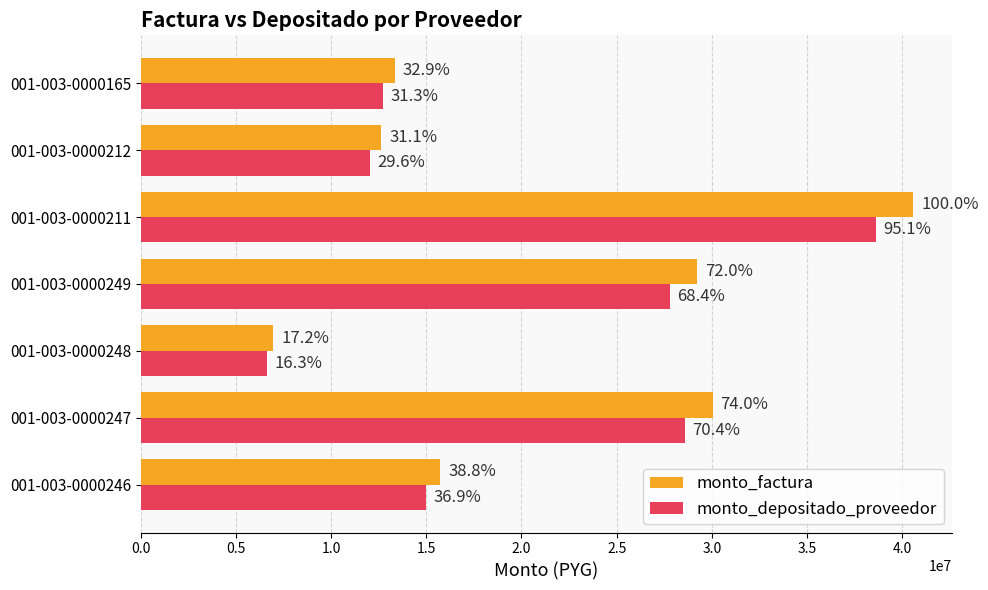

What are all the series names shown in the legend?

monto_factura, monto_depositado_proveedor